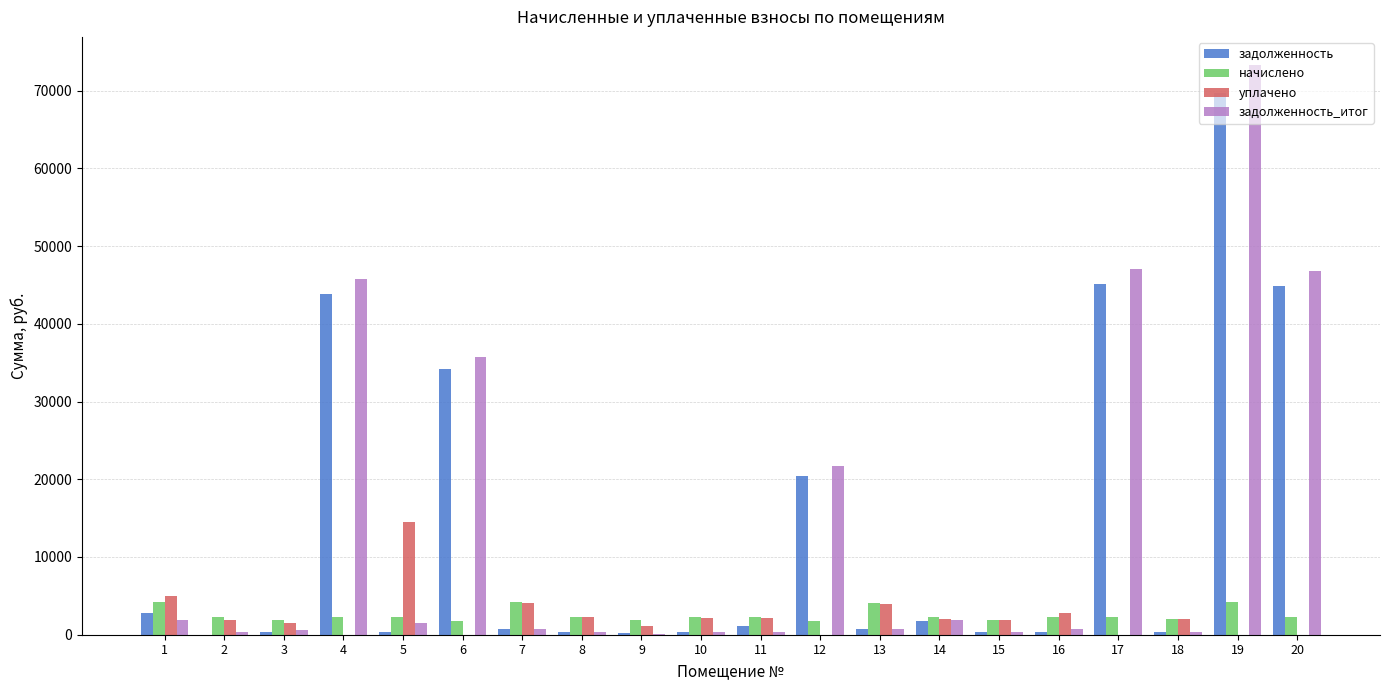

What is the total value across all series at 6?

71689.9